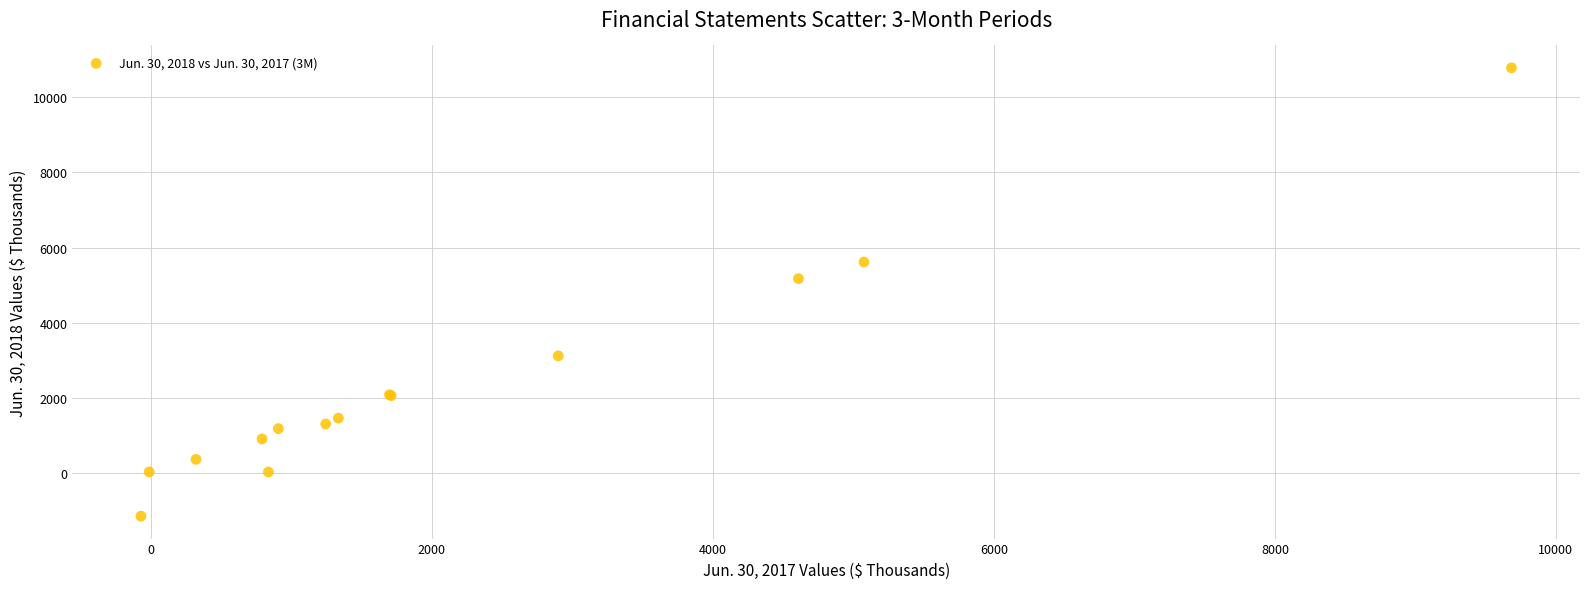

What Y value in the scatter plot is closest to 4816?

5172